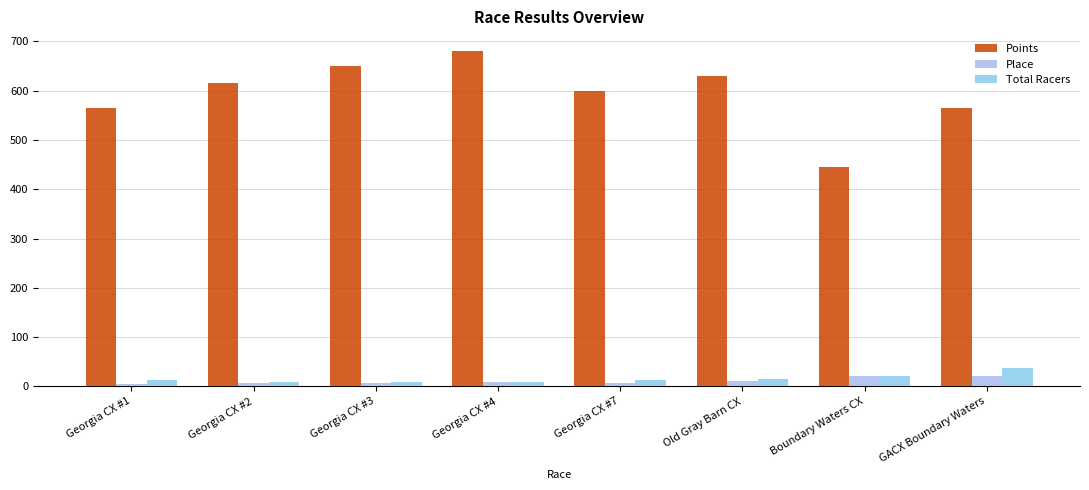

Reading right to left, extract all data points from this chart.

Points: 564.7	445.7	630.5	600.0	680.7	650.8	615.6	564.0
Place: 22.0	22.0	11.0	7.0	8.0	7.0	6.0	4.0
Total Racers: 37.0	22.0	15.0	12.0	8.0	8.0	8.0	12.0